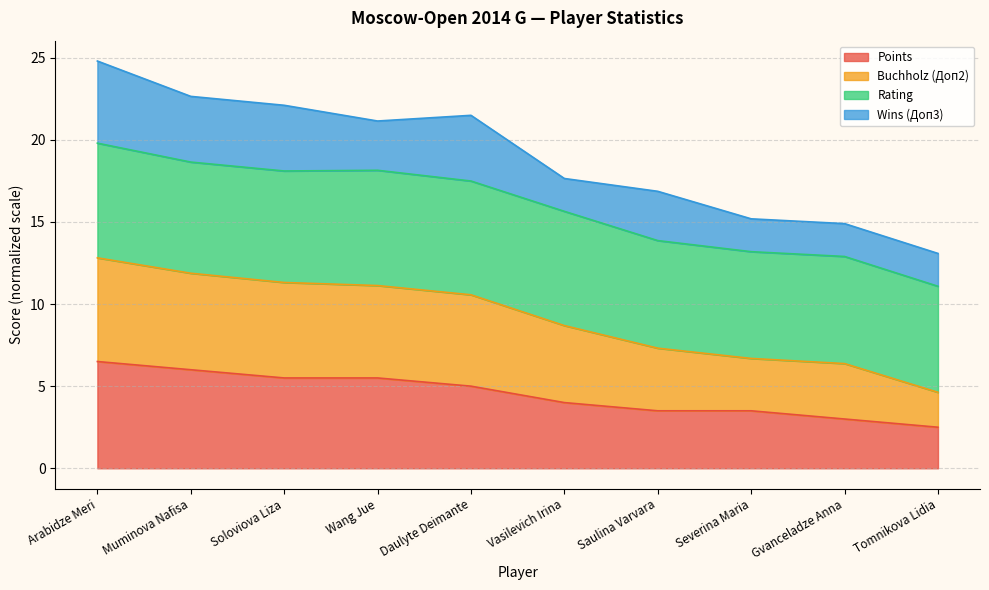

The Points series shows 3.5 at Severina Maria. True or false?

True